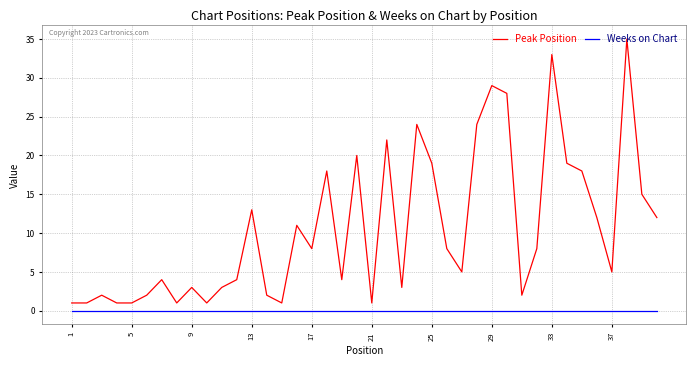

What is the highest value of the Peak Position series?

35